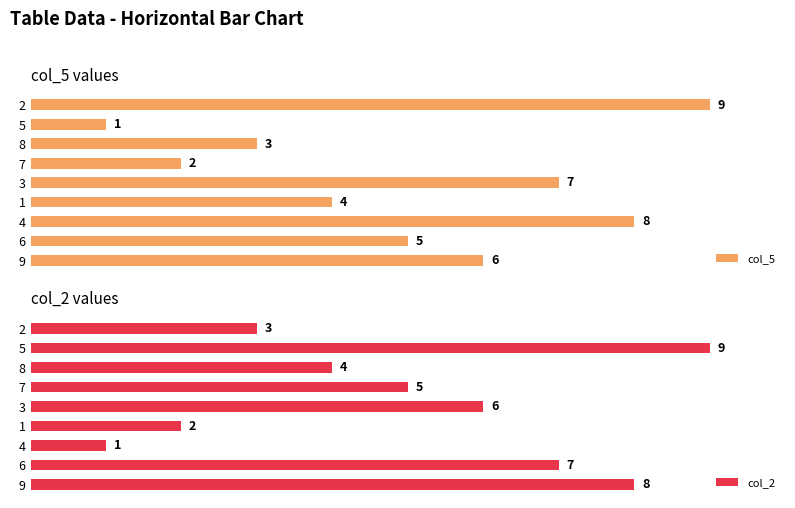

Rank the categories by col_5 value from lowest to highest.

5, 7, 8, 1, 6, 9, 3, 4, 2